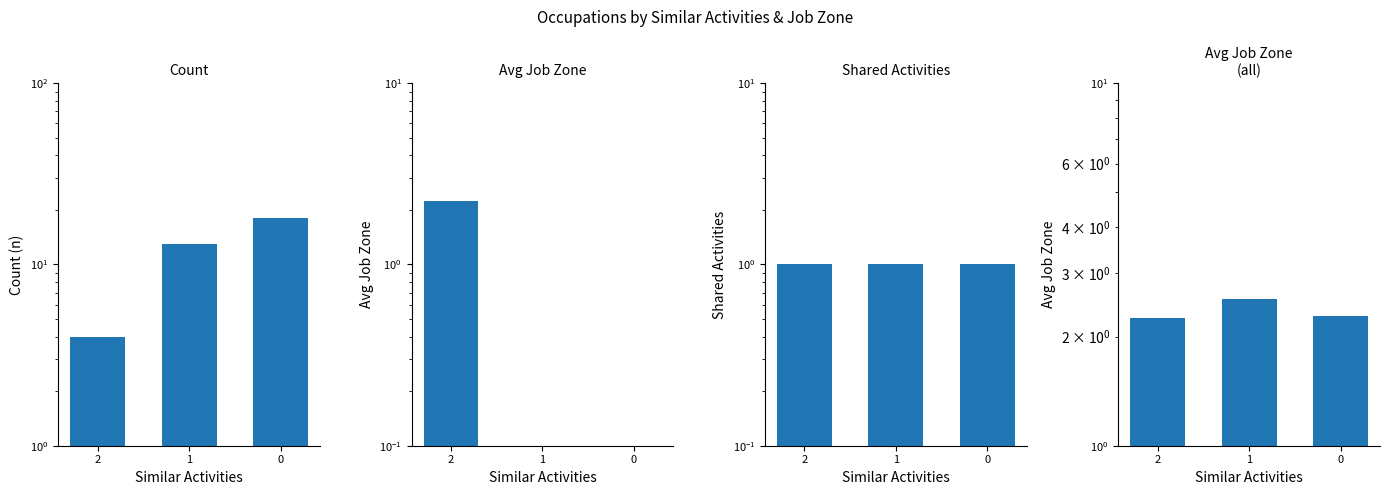

What is the difference between the Count values at 2 and 0?

14.0